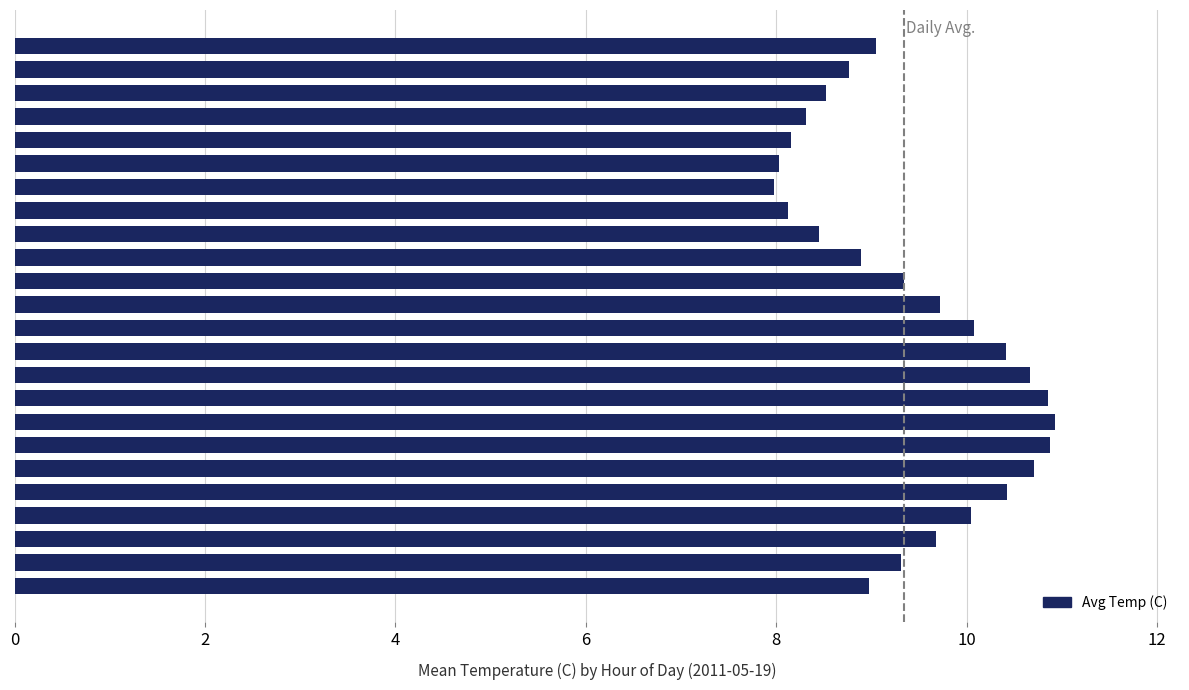

What is the average value?

9.4